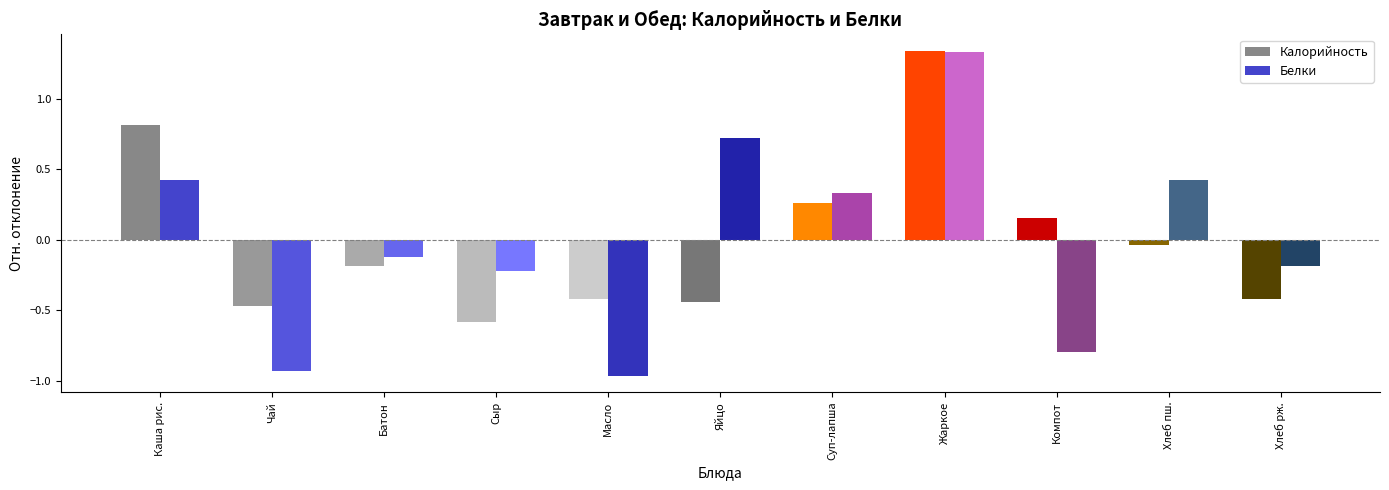

At how many categories does at least one series exceed 0?

6